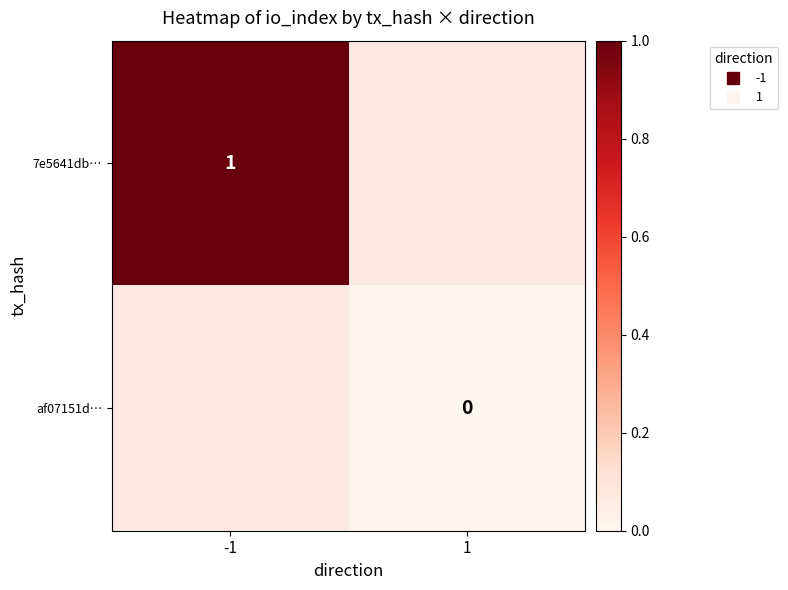

How many series are shown in this chart?

2